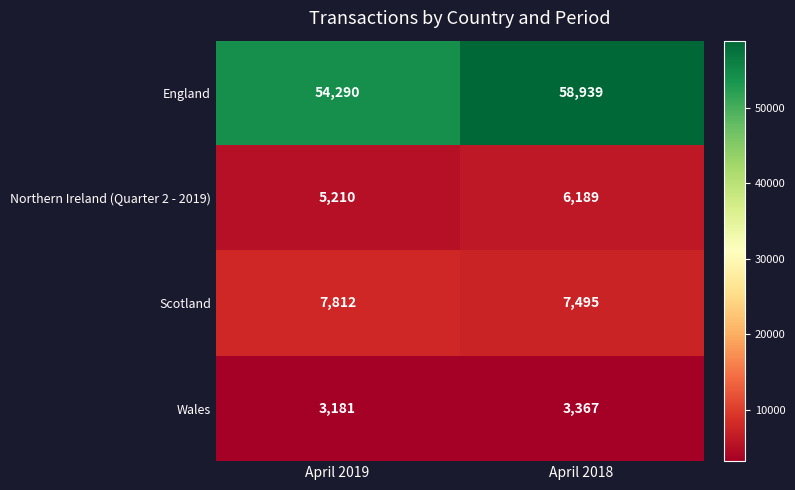

At how many categories does at least one series exceed 34705?

2